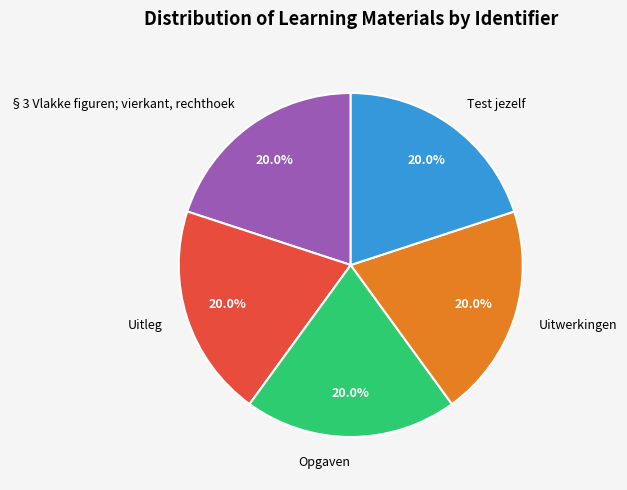

How much of the chart is everything except Uitleg?

80.0%